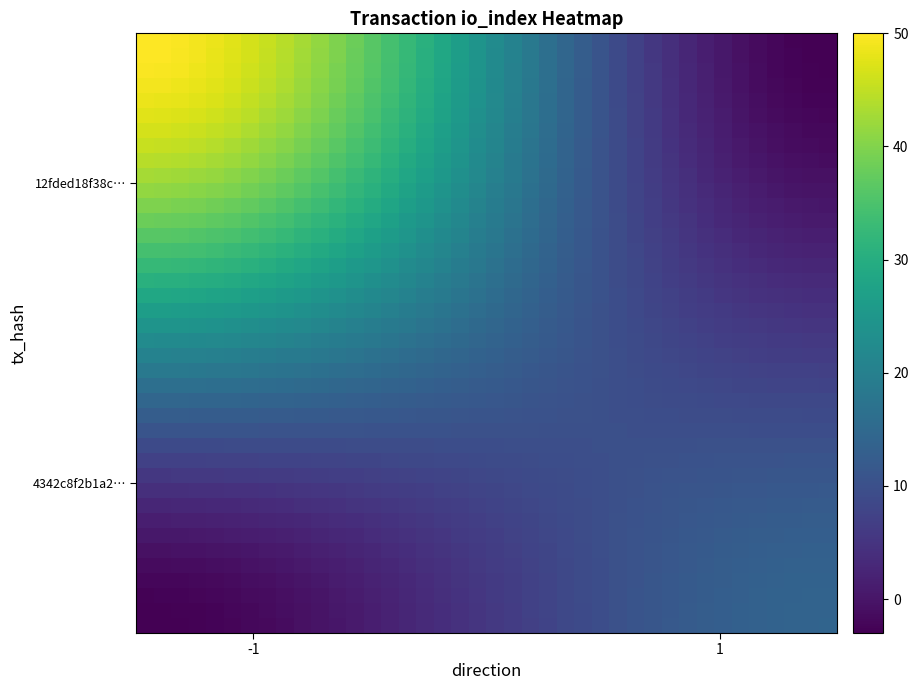

What is the greatest value displayed?

50.0